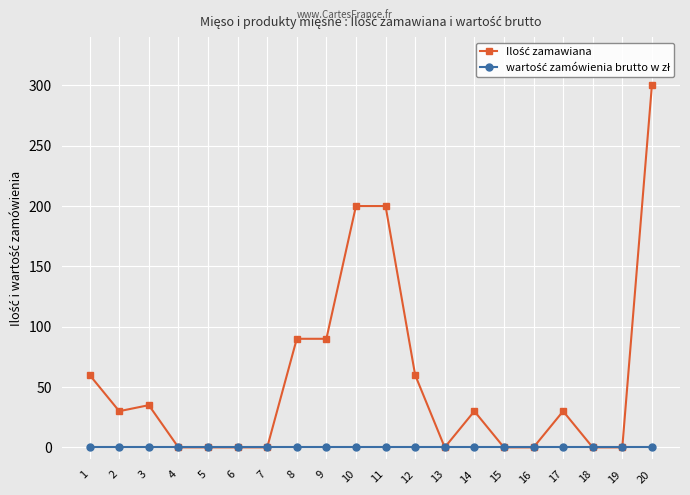

Does the chart display data point markers on the line(s)?

Yes